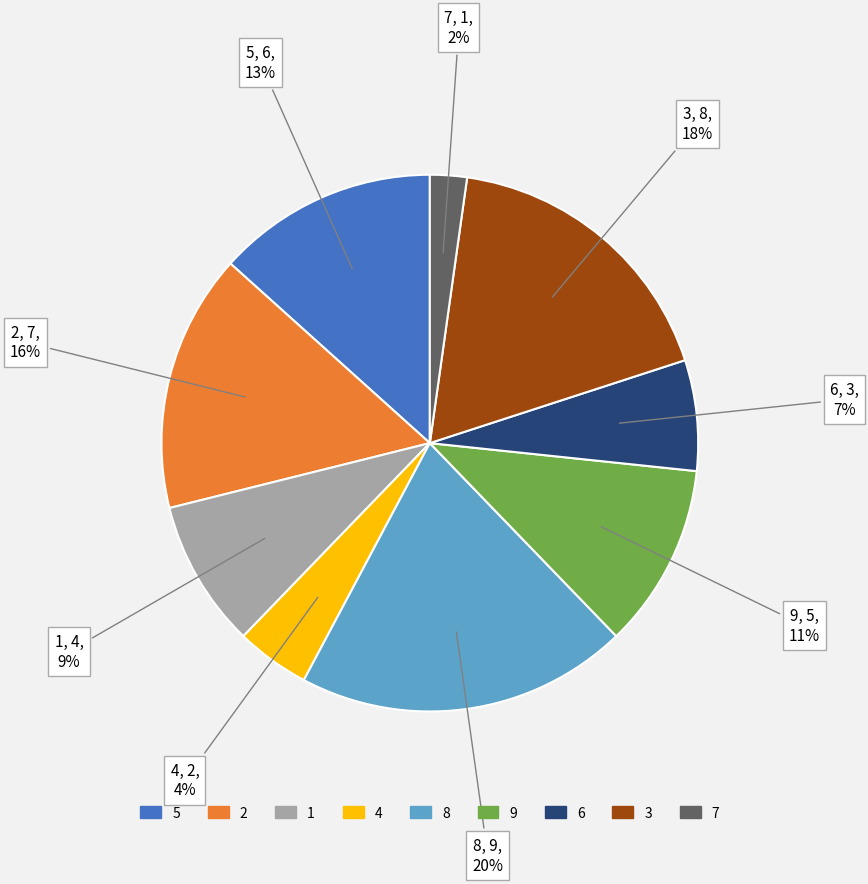

Which category has the biggest portion of the pie?

8